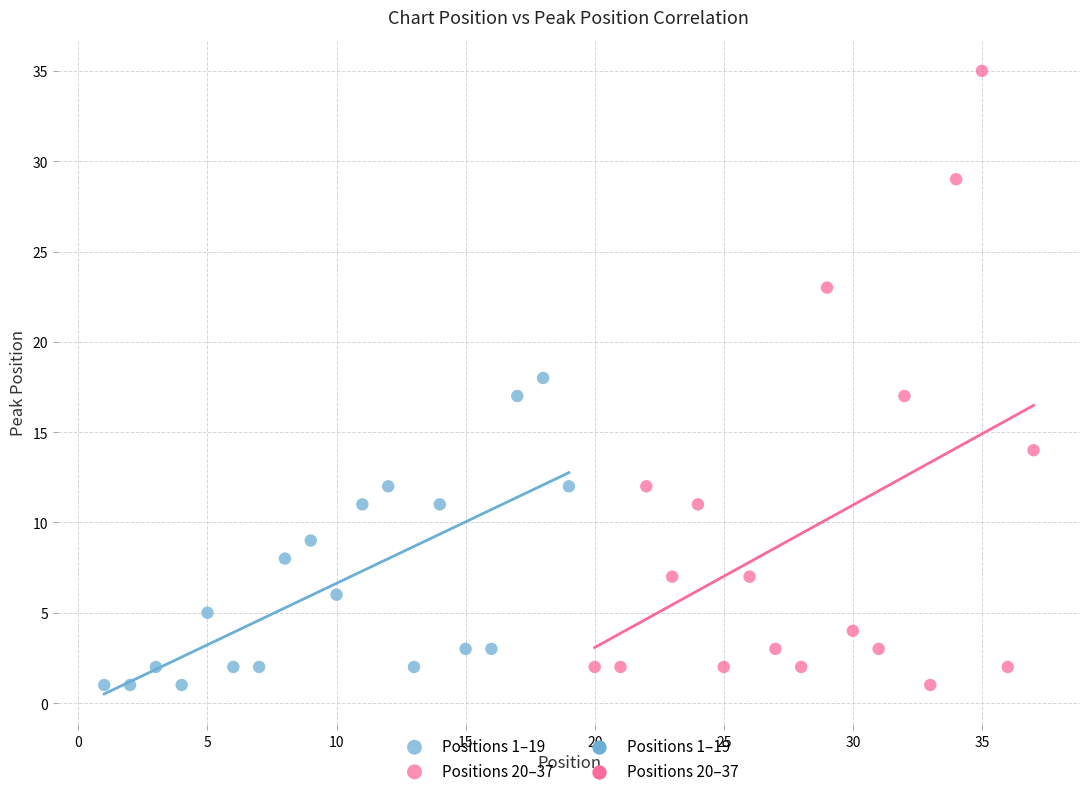

Which series has the largest Y range (max minus min)?

Positions 20–37